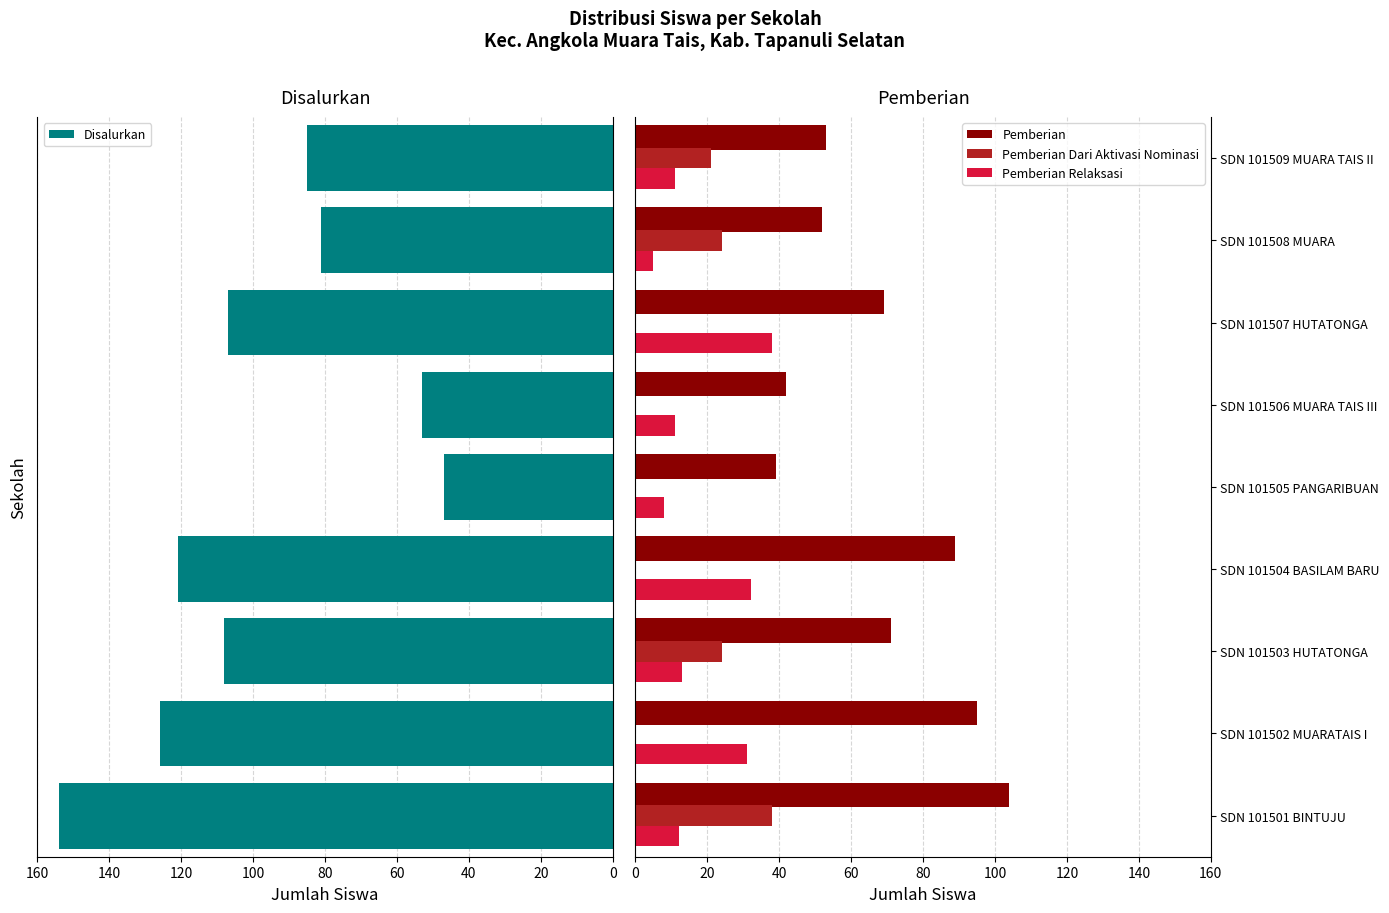

Which series has the largest range (max minus min)?

Disalurkan